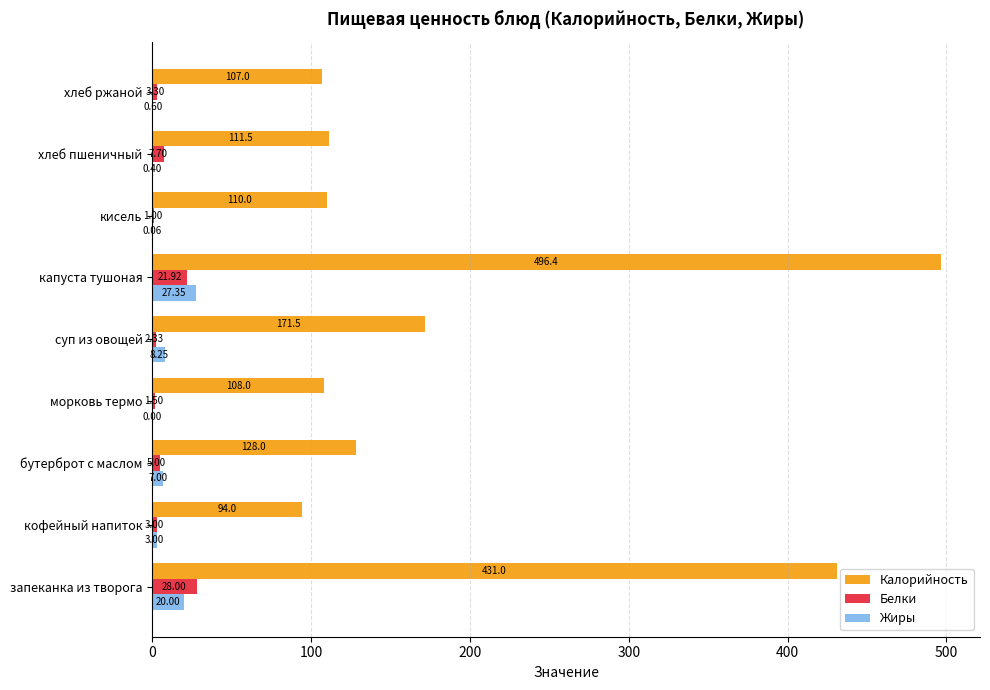

What is the total value across all series at хлеб пшеничный?

119.6